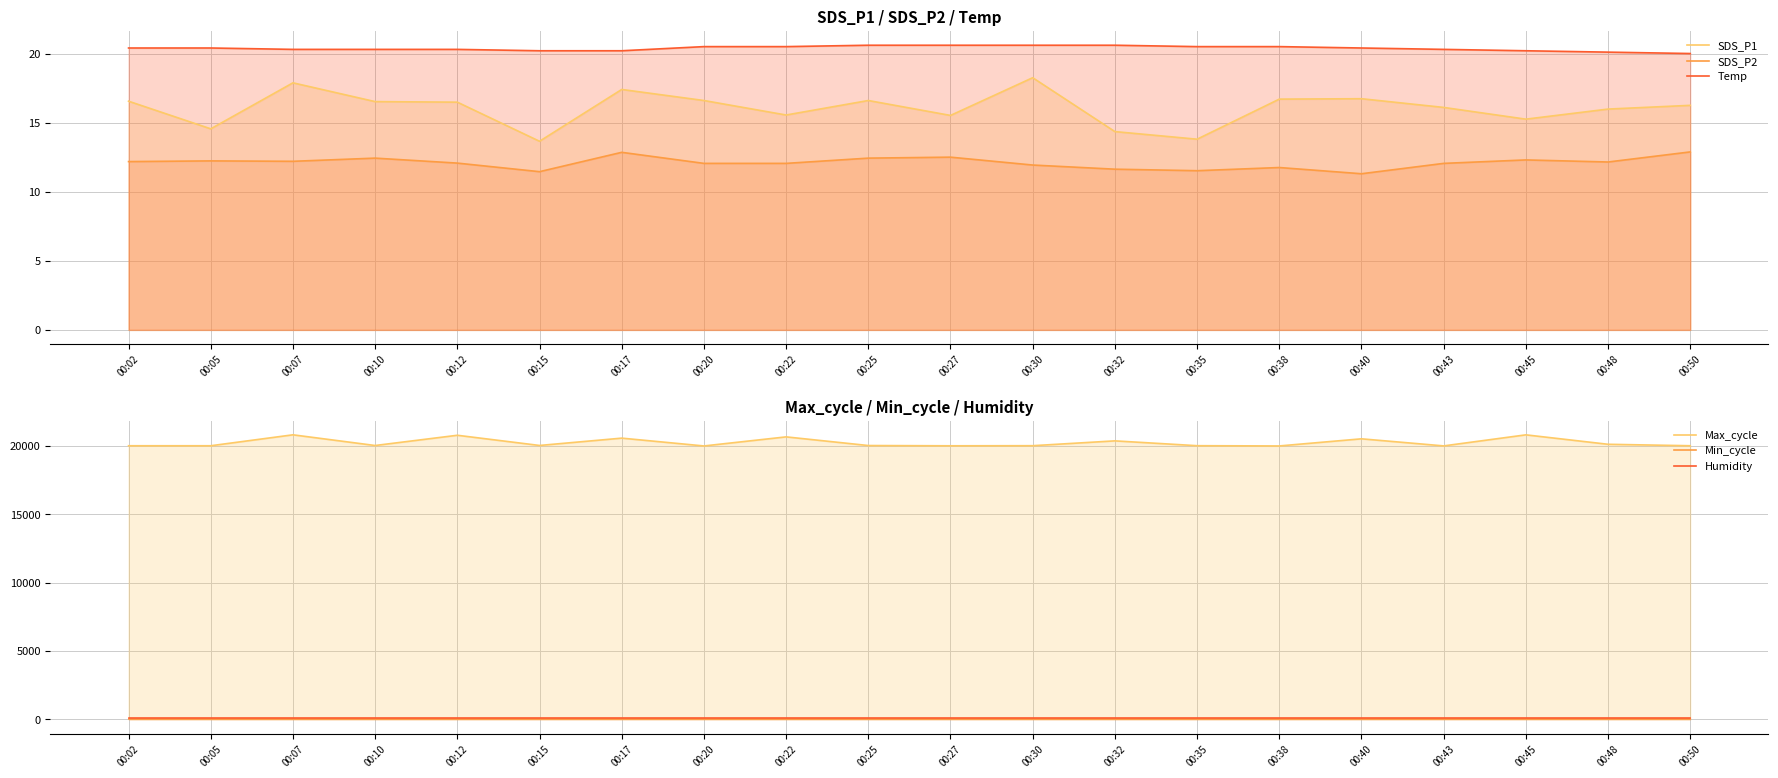

List the labels in order of Temp value, largest first.

00:25, 00:27, 00:30, 00:32, 00:20, 00:22, 00:35, 00:38, 00:02, 00:05, 00:40, 00:07, 00:10, 00:12, 00:43, 00:15, 00:17, 00:45, 00:48, 00:50